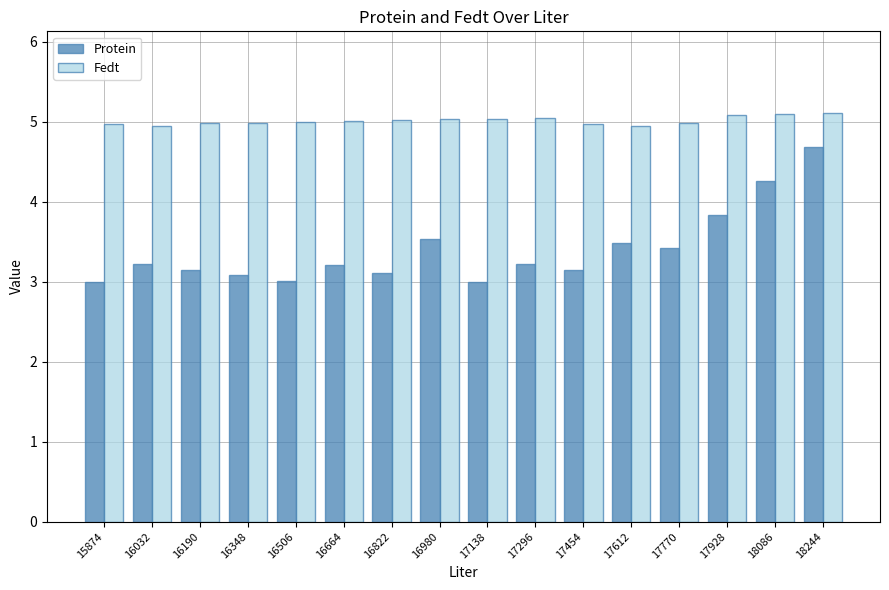

What is the difference between the highest and lowest values at 16032?

1.7